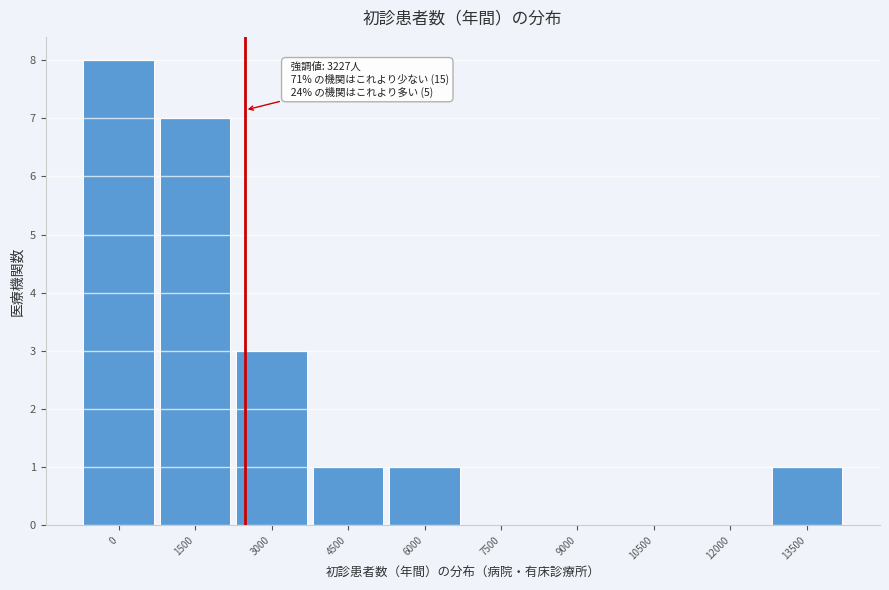

Reading right to left, what are all the values shown in this chart?

13500=1	12000=0	10500=0	9000=0	7500=0	6000=1	4500=1	3000=3	1500=7	0=8